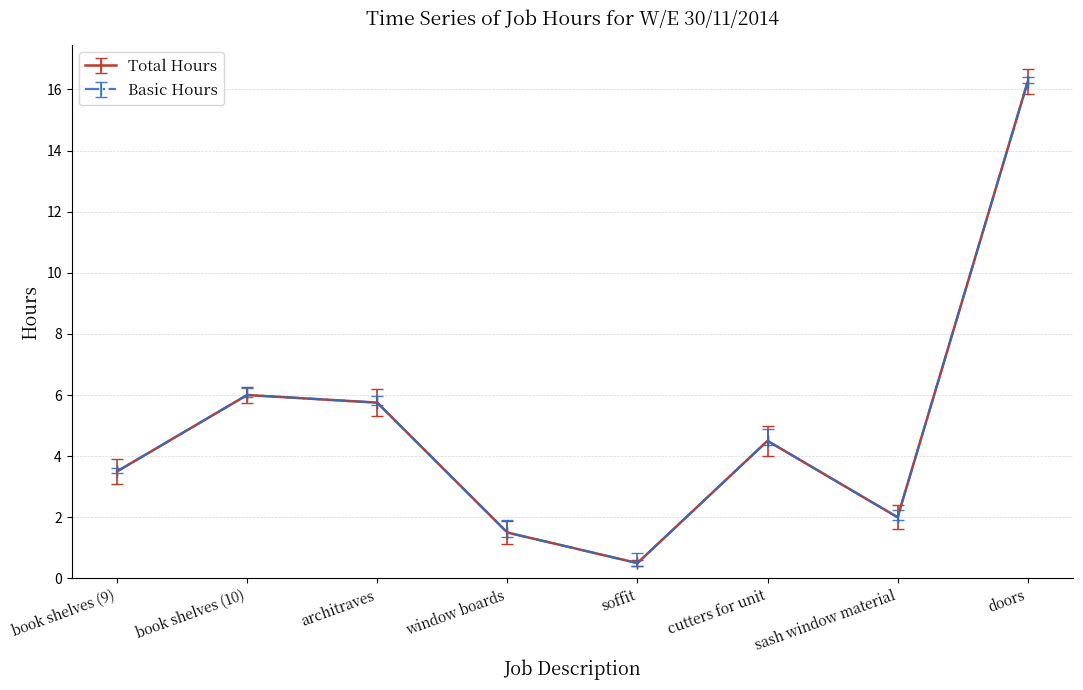

Does the chart have visible grid lines?

Yes